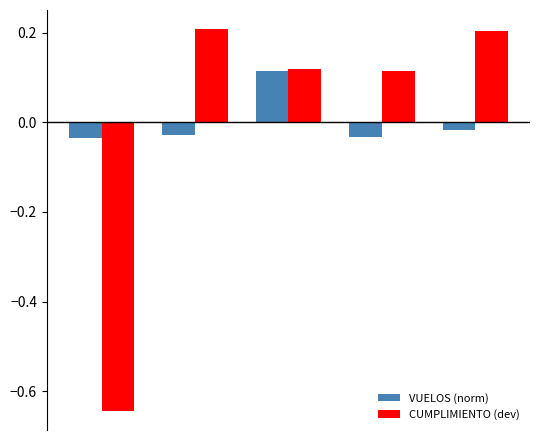

How many categories are shown in the chart?

5